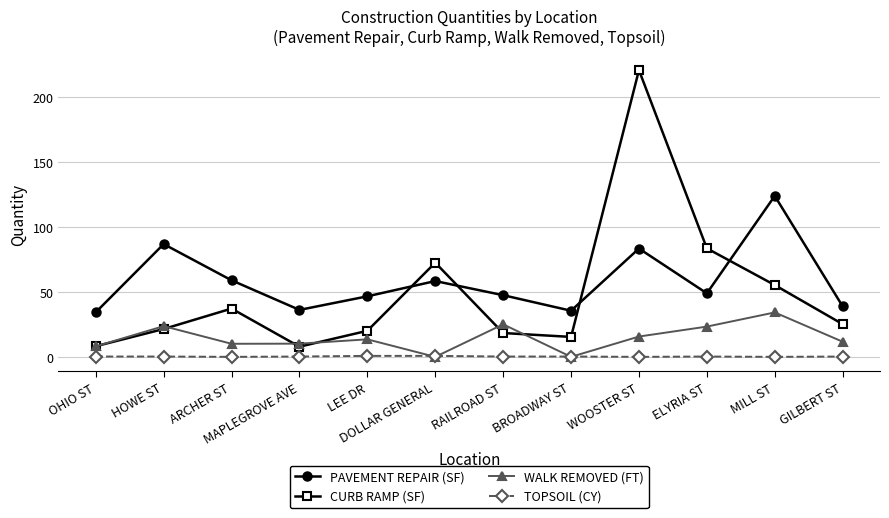

What is the difference between the PAVEMENT REPAIR (SF) values at OHIO ST and GILBERT ST?

4.6